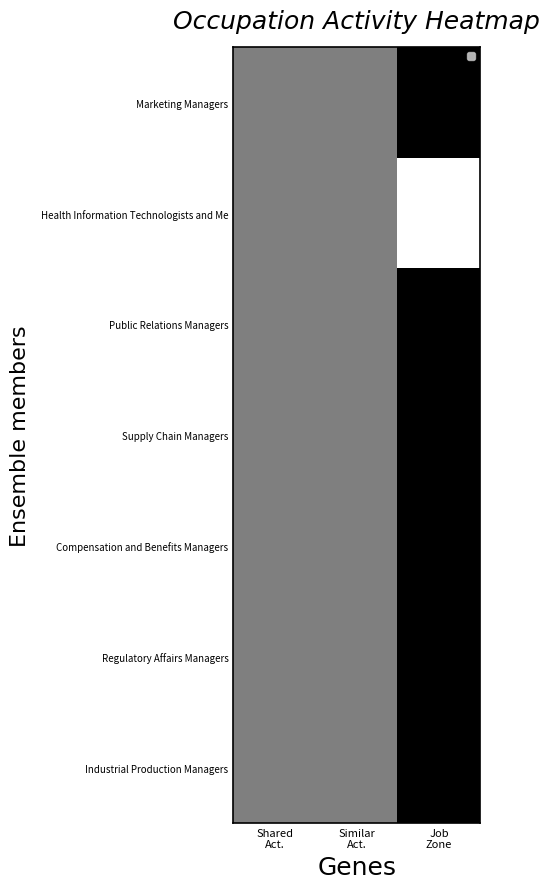

Is it true that Industrial Production Managers equals 0.1 at Similar Act.?

False